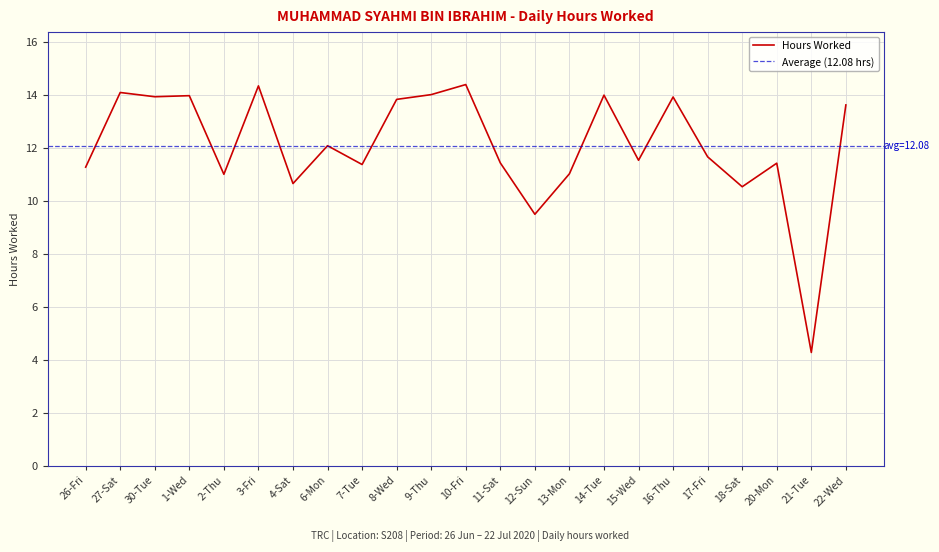

What position from the right is 22-Wed?

1